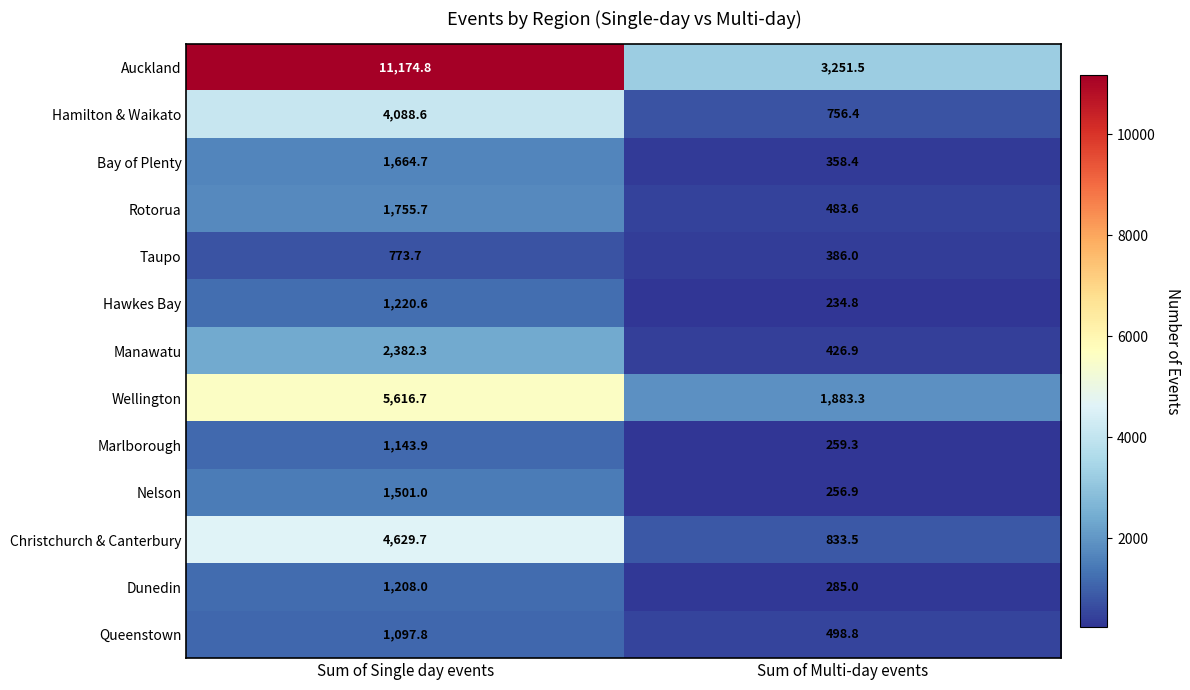

At how many categories does at least one series exceed 483?

2